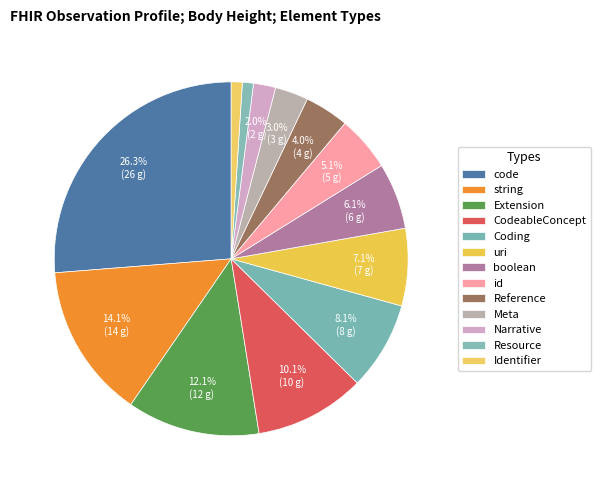

To the nearest percent, what is the average slice percentage?

8%